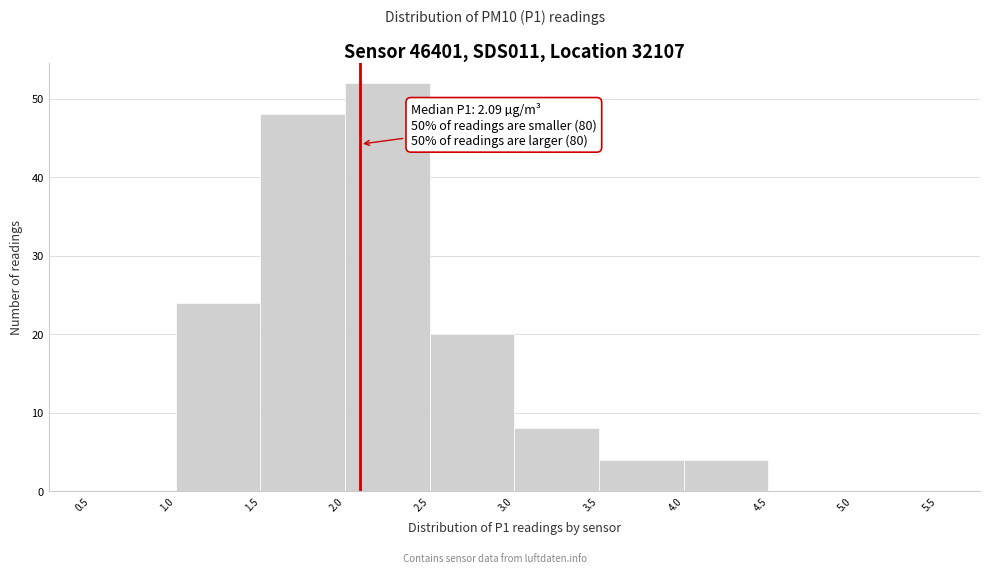

Over which range of the x-axis is the bar tallest?

2.0 to 2.5